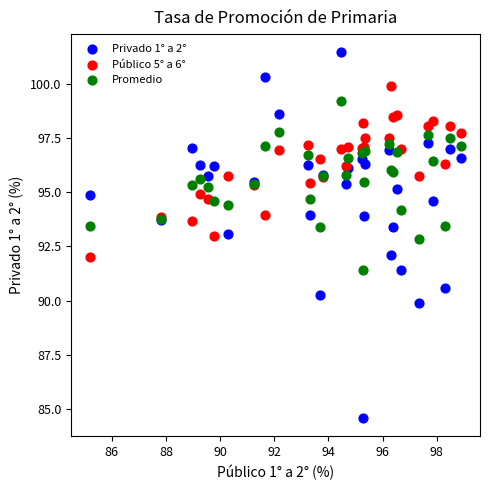

What are all the series names shown in the legend?

Privado 1° a 2°, Público 5° a 6°, Promedio